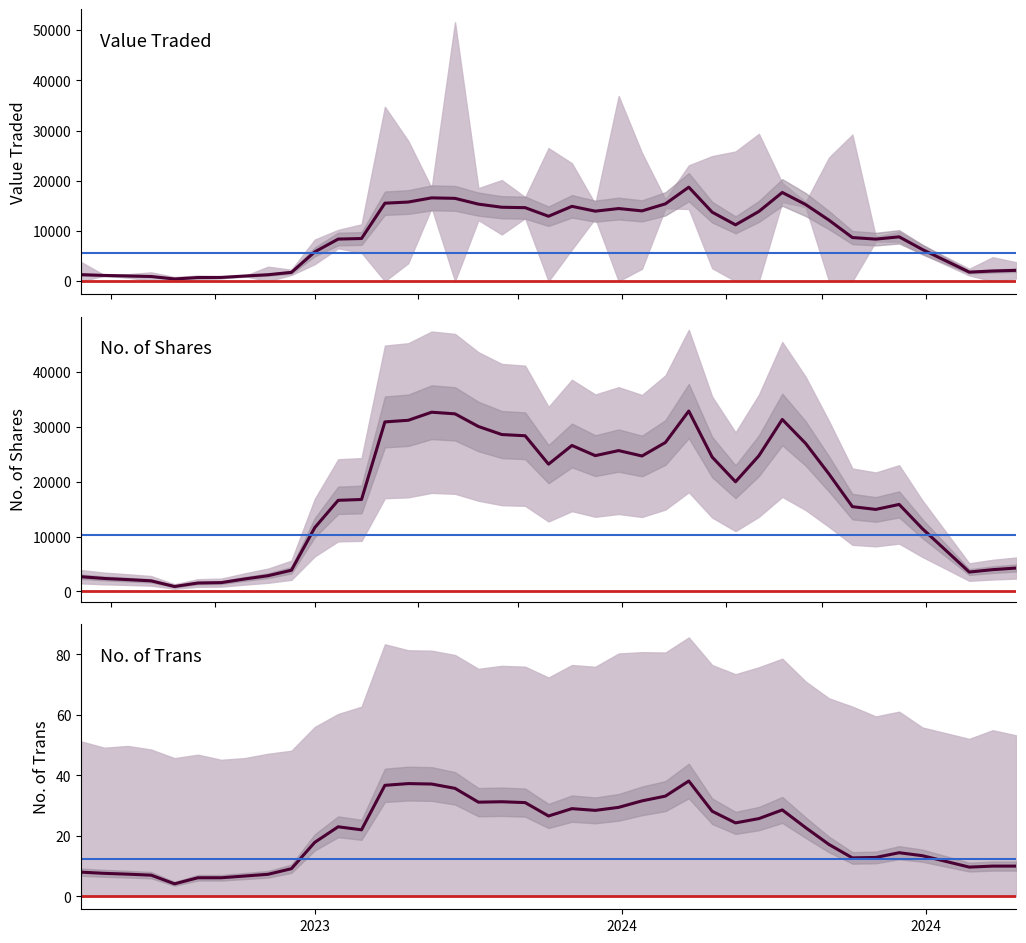

True or false: No. of Shares and Value Traded intersect in this chart.

False